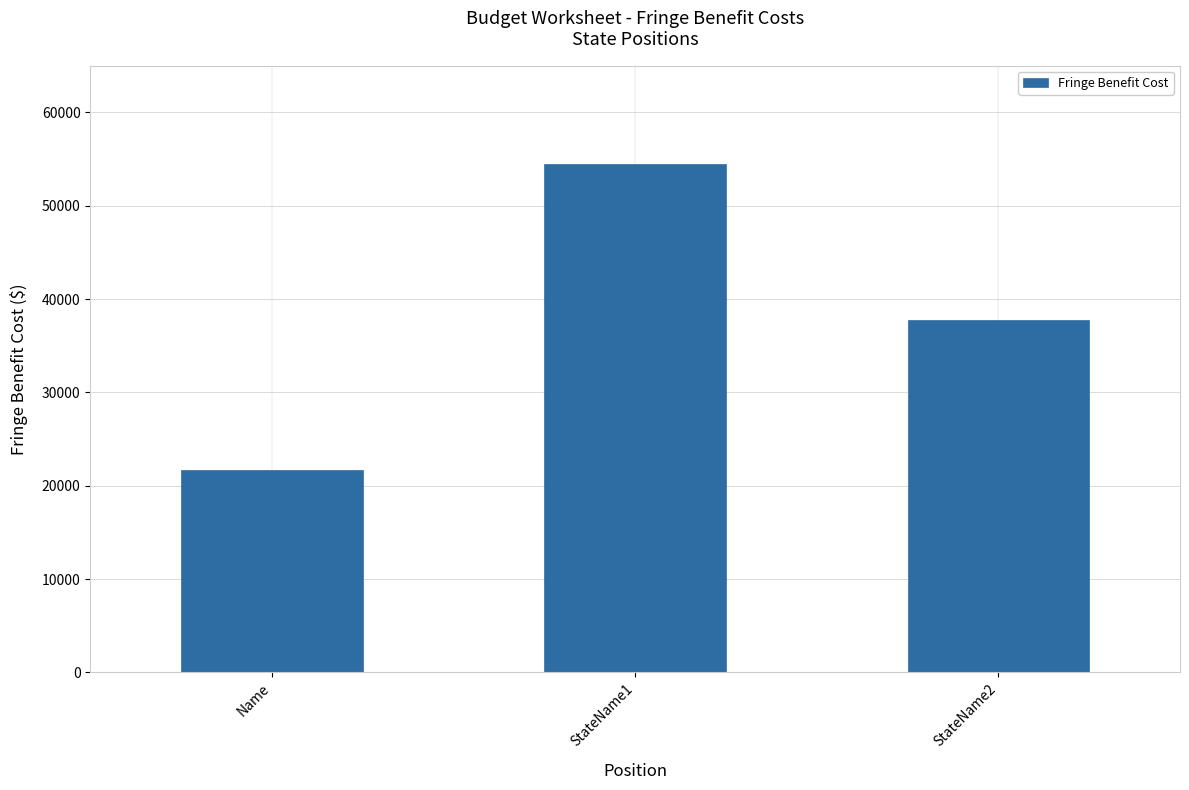

Are the bars grouped side by side (vs. stacked)?

No